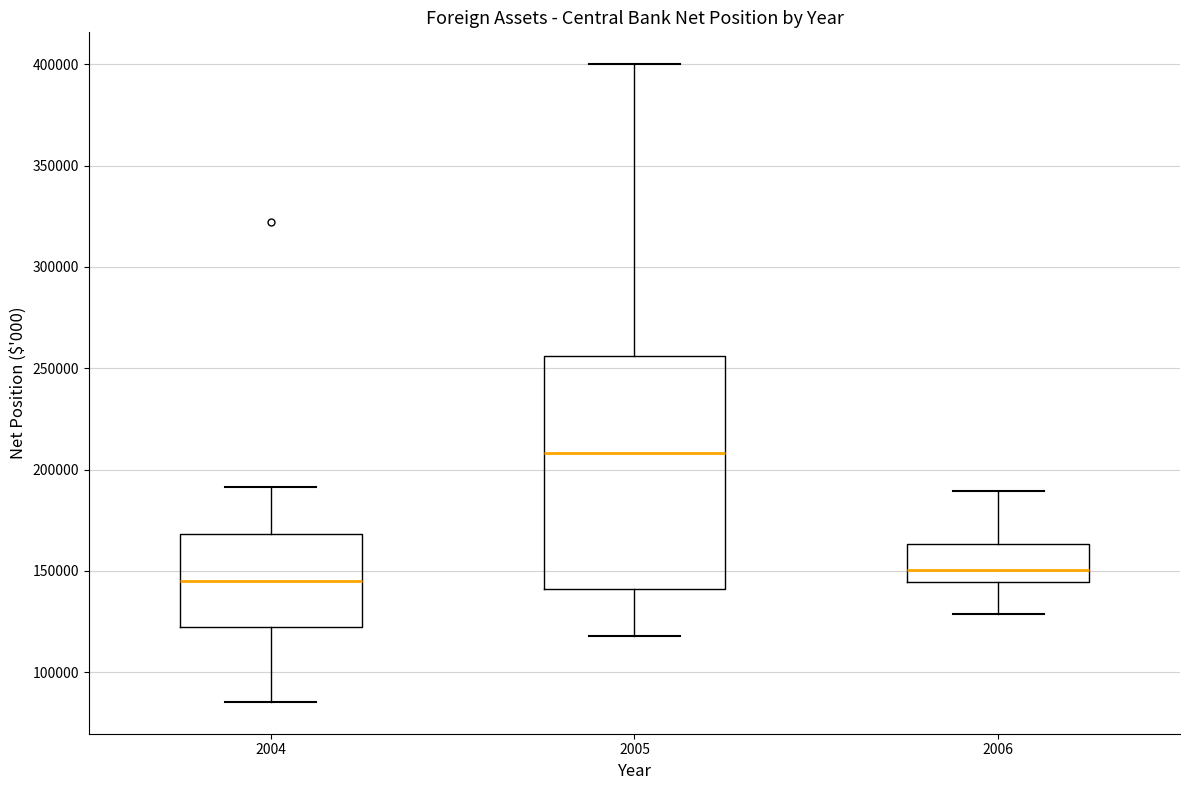

Comparing the boxes themselves (not the whiskers), which one is the tallest?

2005